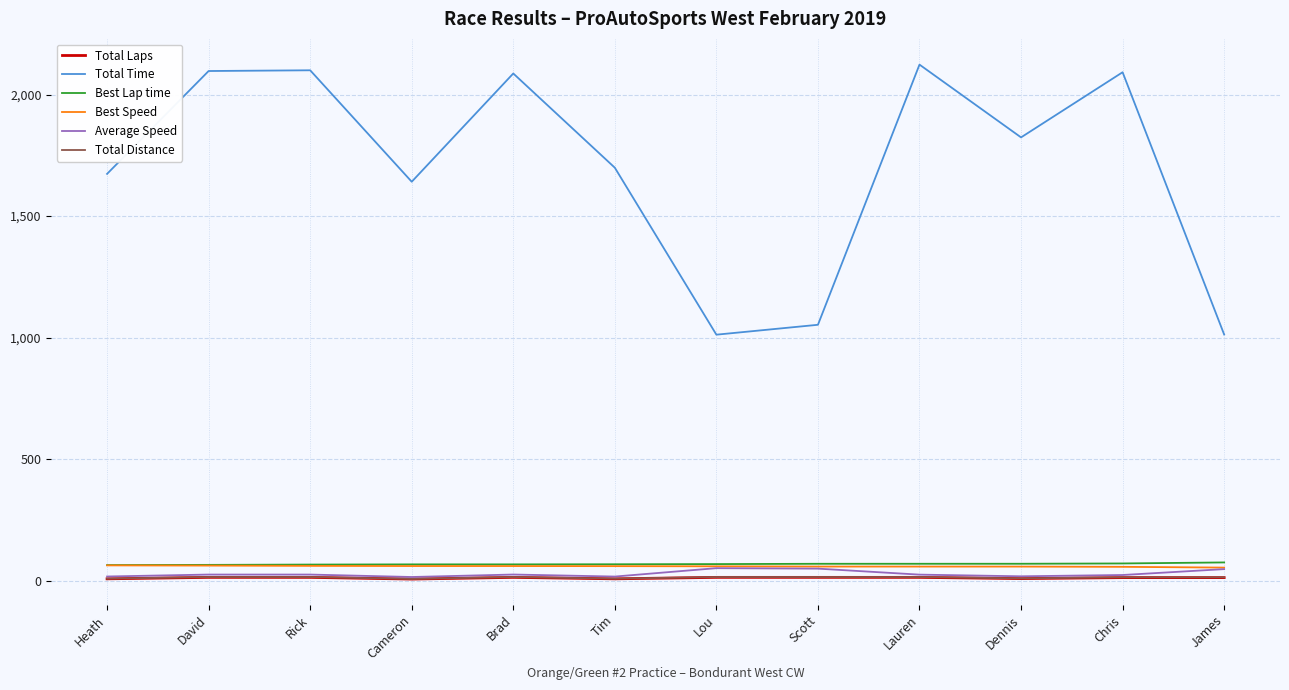

The value of Total Time at Brad is 3522.8. True or false?

False